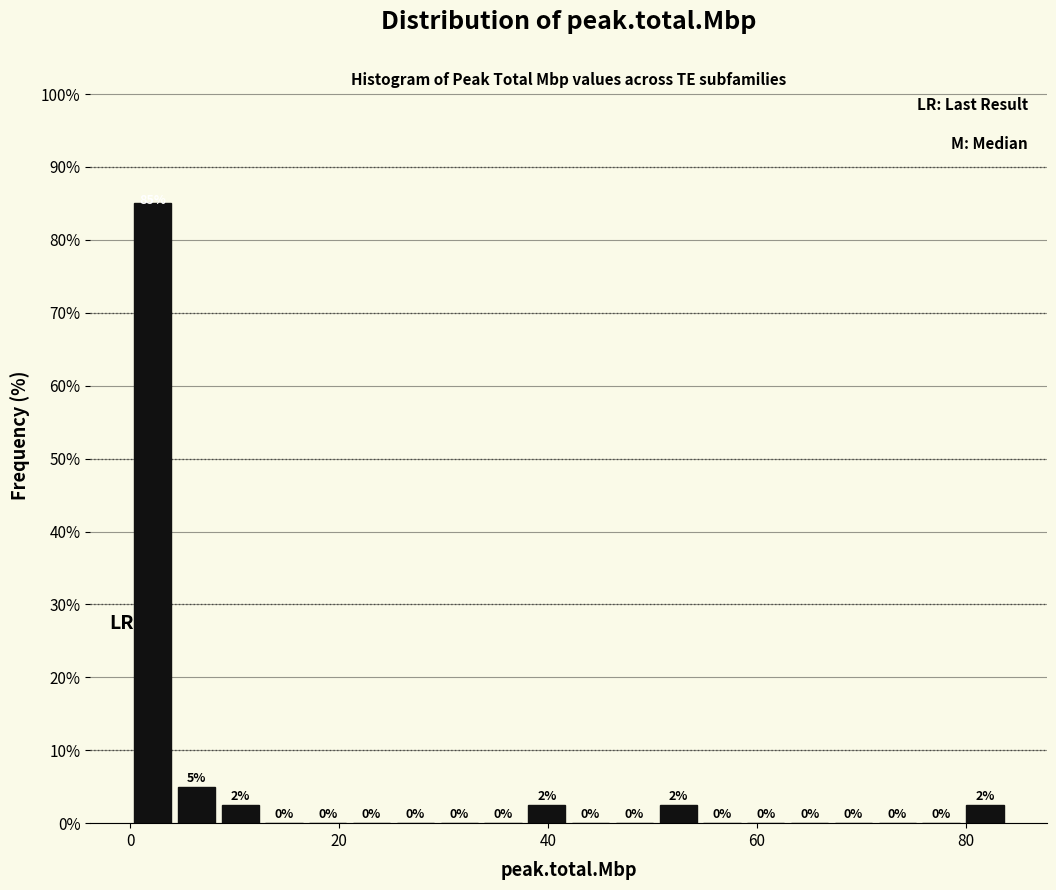

Read against the x-axis, roughly where is the centre of the tallest bar?

2